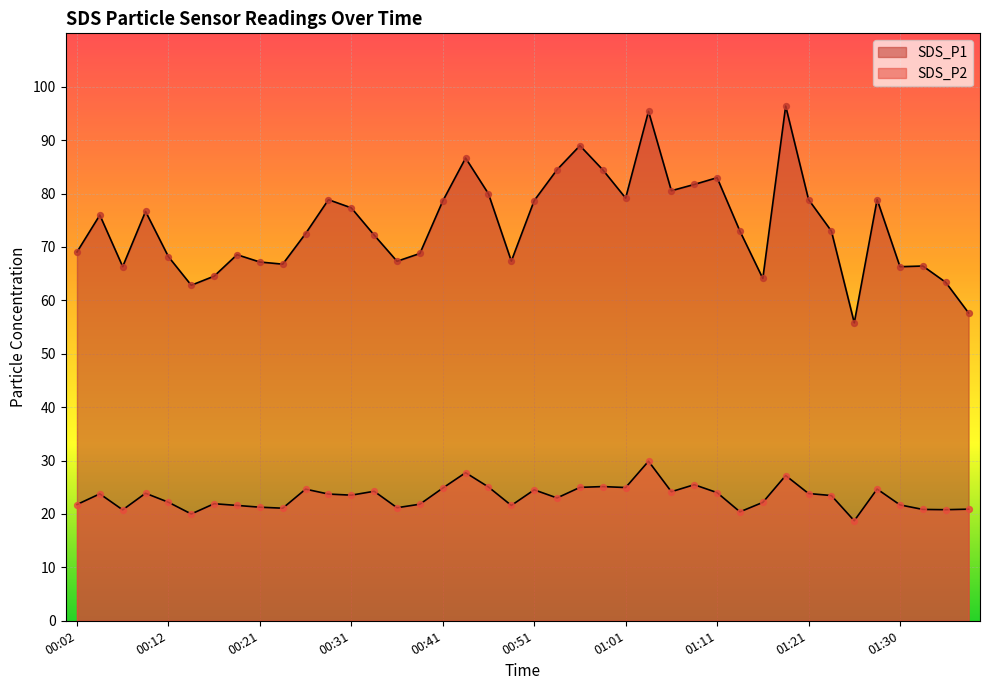

What are all the series names shown in the legend?

SDS_P1, SDS_P2